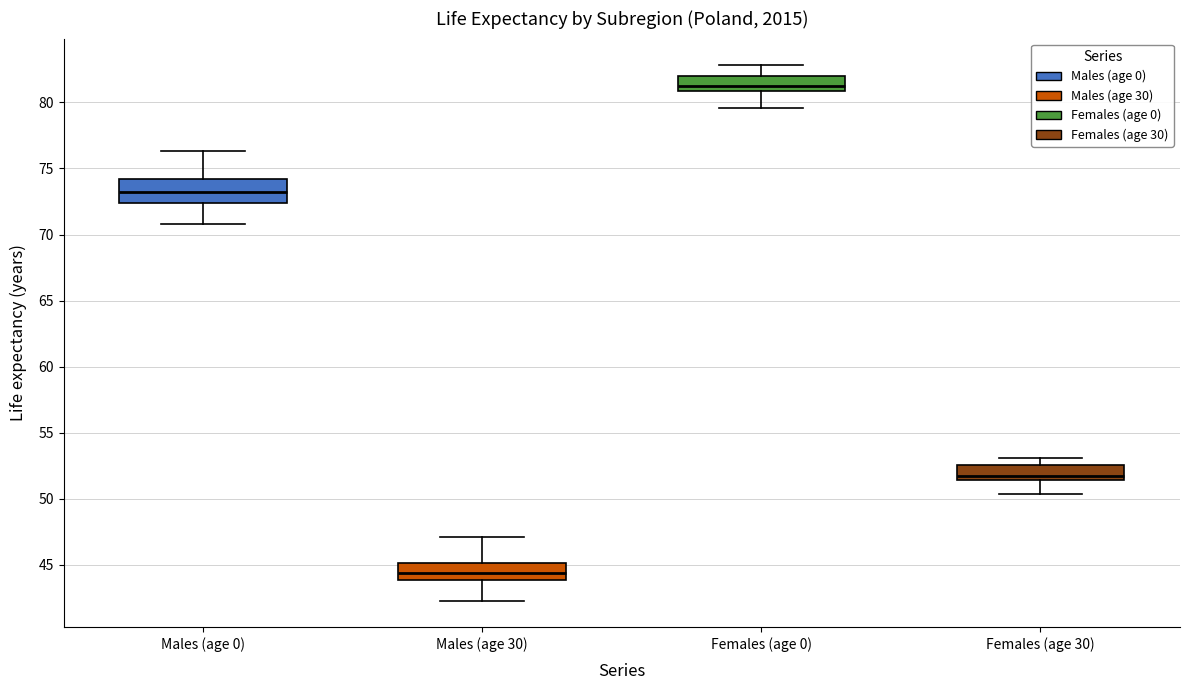

Reading left to right, read every box against the y-axis: the position of its median line, the range the box covers, and the ends of its whiskers. The values are not printed on the chart, so give them approximately, as read against the axis.

Males (age 0): median 73.5, box 72.5 to 74.0, whiskers 71.0 to 76.5
Males (age 30): median 44.5, box 44.0 to 45.0, whiskers 42.5 to 47.0
Females (age 0): median 81.0 (just above the box's lower edge), box 81.0 to 82.0, whiskers 79.5 to 83.0
Females (age 30): median 52.0, box 51.5 to 52.5, whiskers 50.5 to 53.0